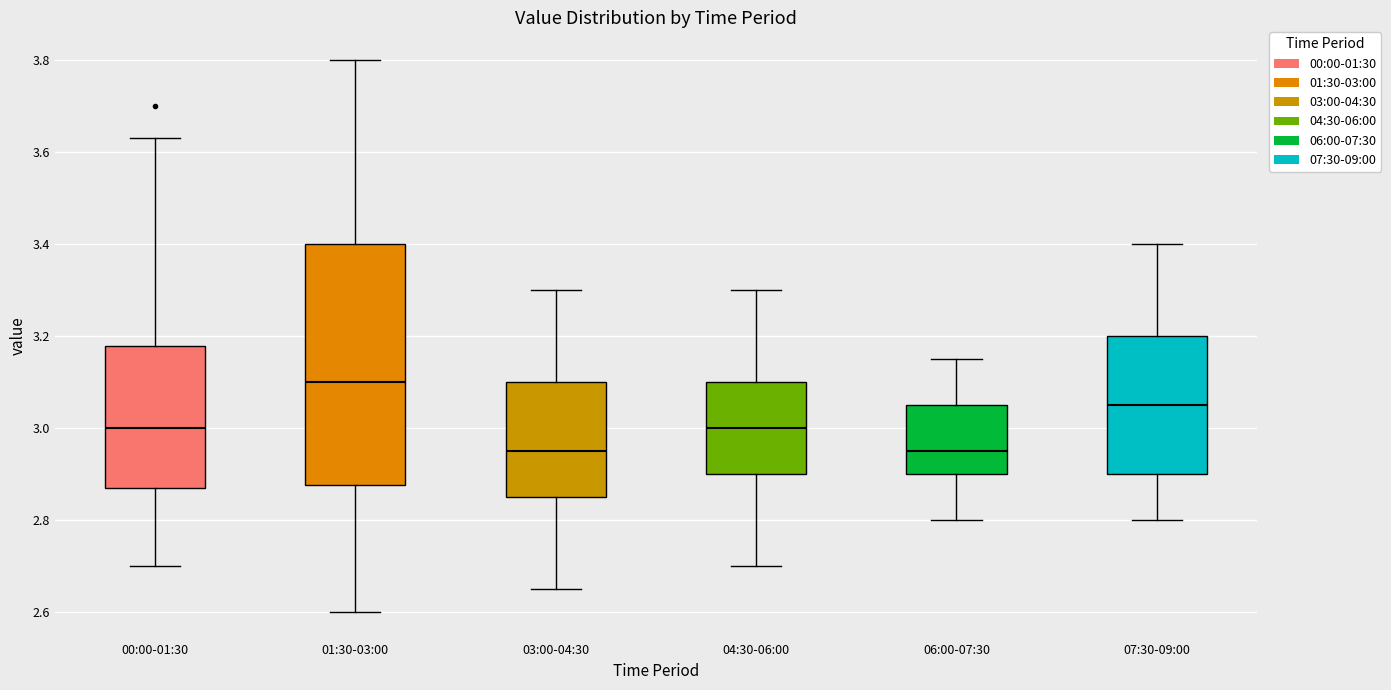

Where does the lower whisker of the box for 06:00-07:30 end on the y-axis? The values are not printed on the chart, so give them approximately, as read against the axis.

2.80